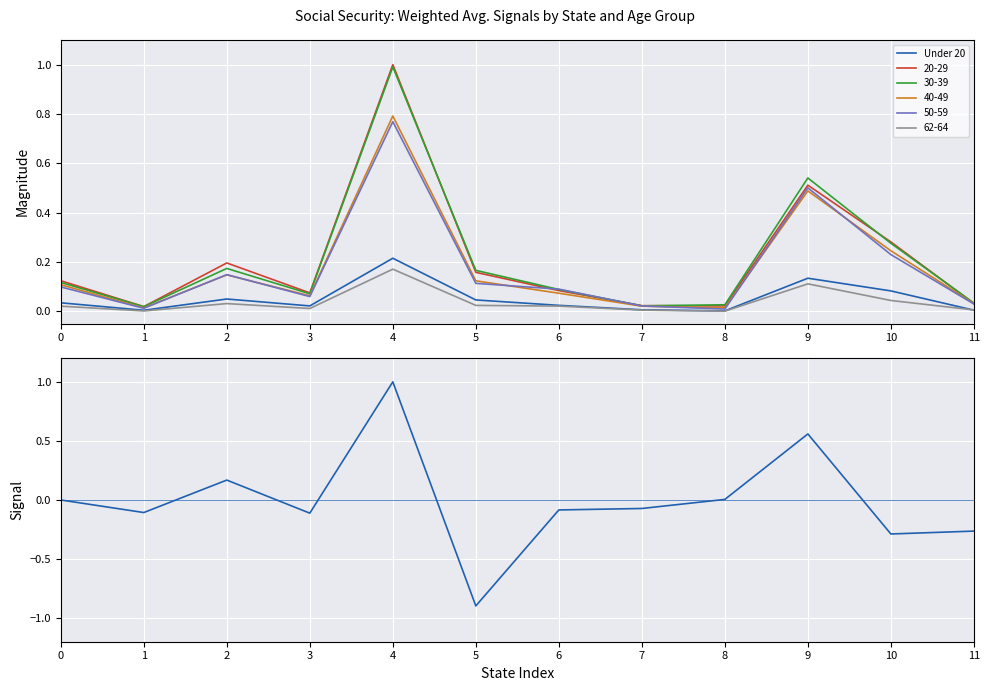

What is the value of the Signal (Arizona normalized diff) point at the 11th from the left?

-0.3